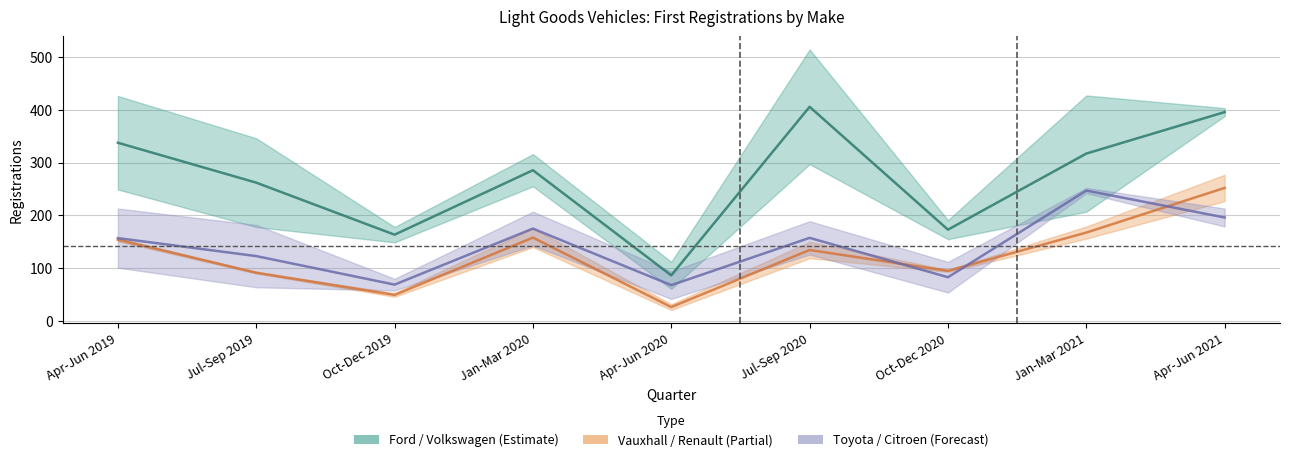

Rank the categories by Citroen value from highest to lowest.

Jan-Mar 2021, Apr-Jun 2021, Jan-Mar 2020, Jul-Sep 2020, Apr-Jun 2019, Jul-Sep 2019, Oct-Dec 2020, Oct-Dec 2019, Apr-Jun 2020